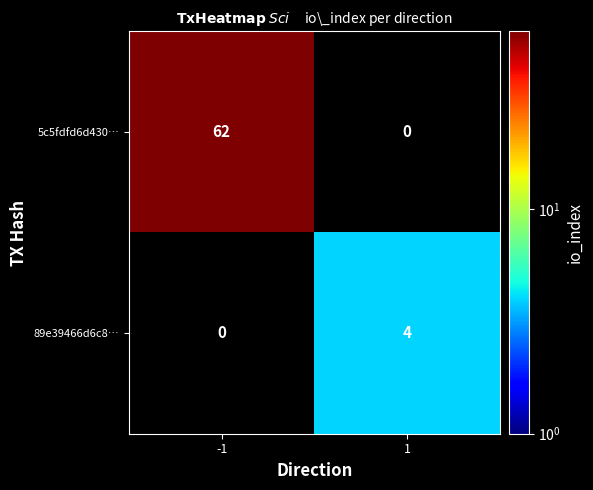

At which category is the sum across all series the highest?

-1